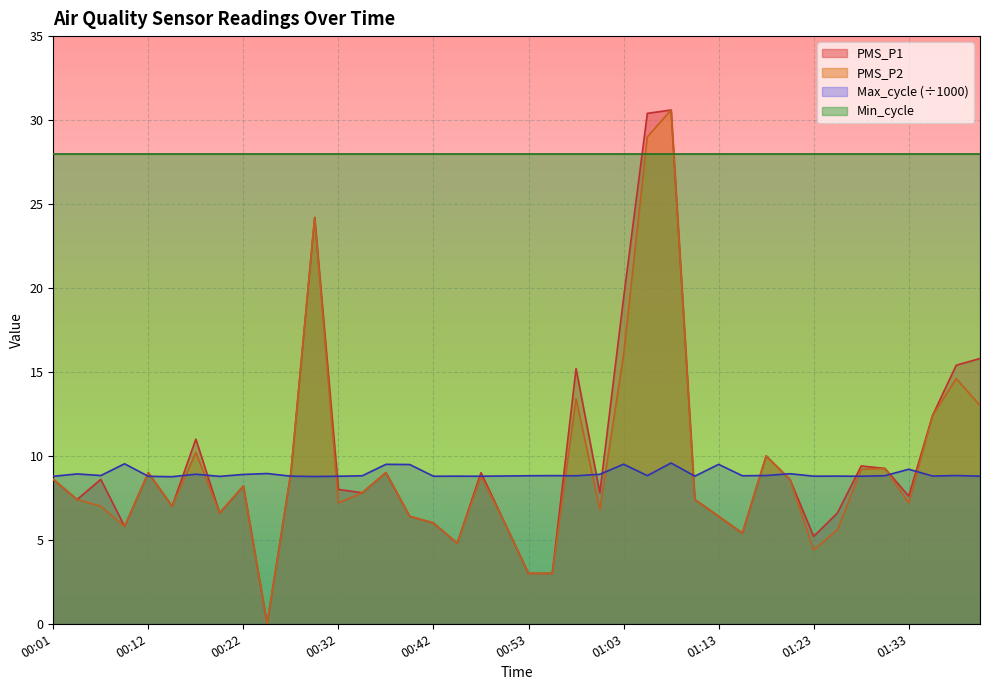

What is the difference between the maximum and second lowest values in the PMS_P2 series?

27.6